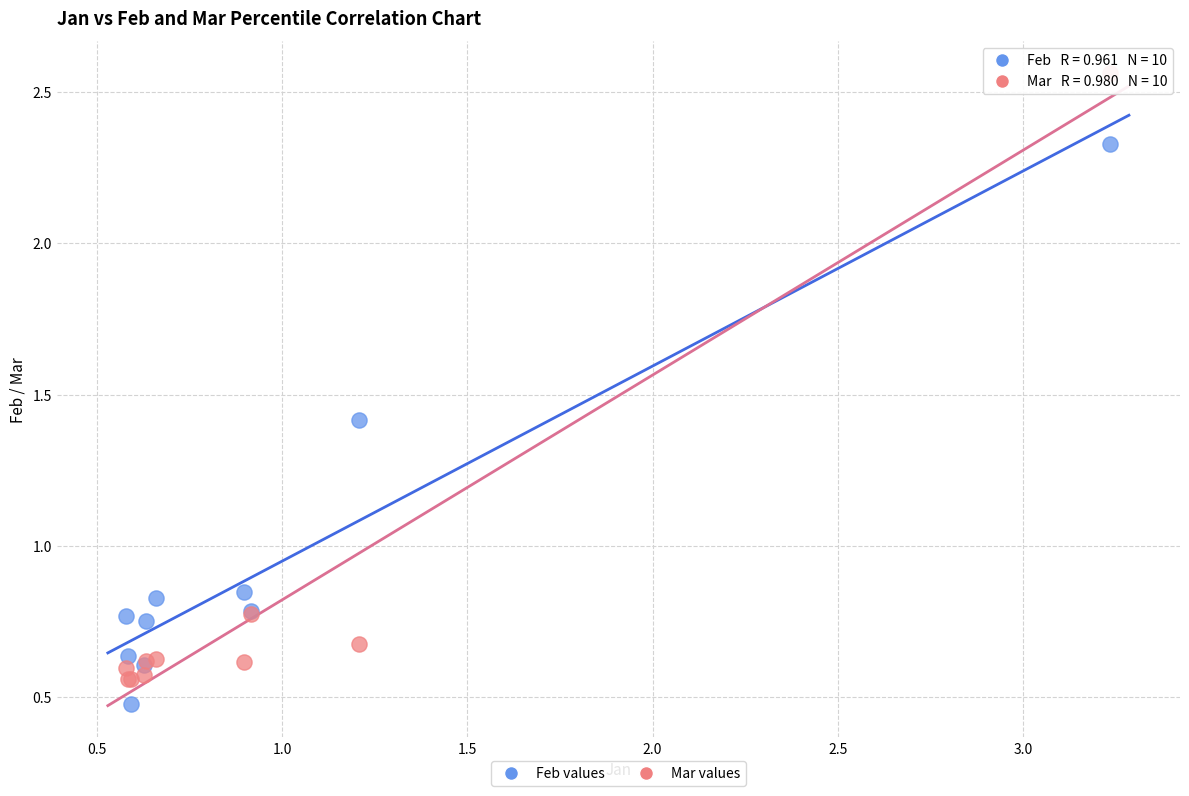

Which series has the widest spread of Y values?

Mar values